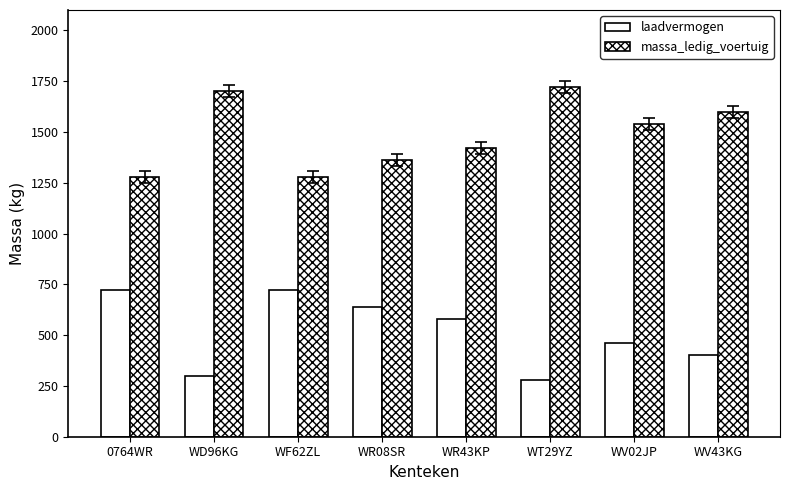

Is the value of laadvermogen at 0764WR greater than the value of massa_ledig_voertuig at 0764WR?

No